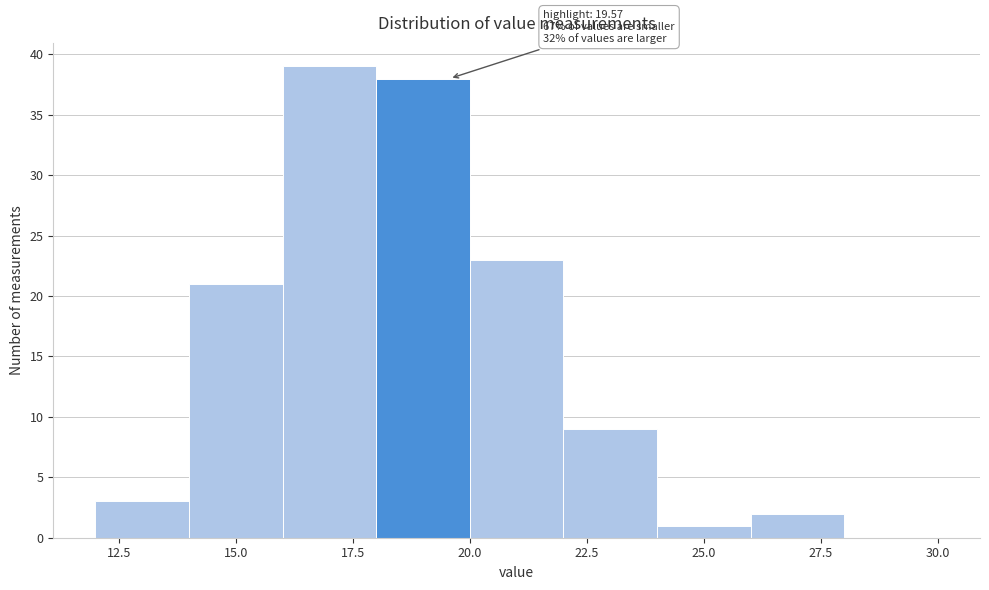

Over which range of the x-axis is the bar tallest?

16 to 18